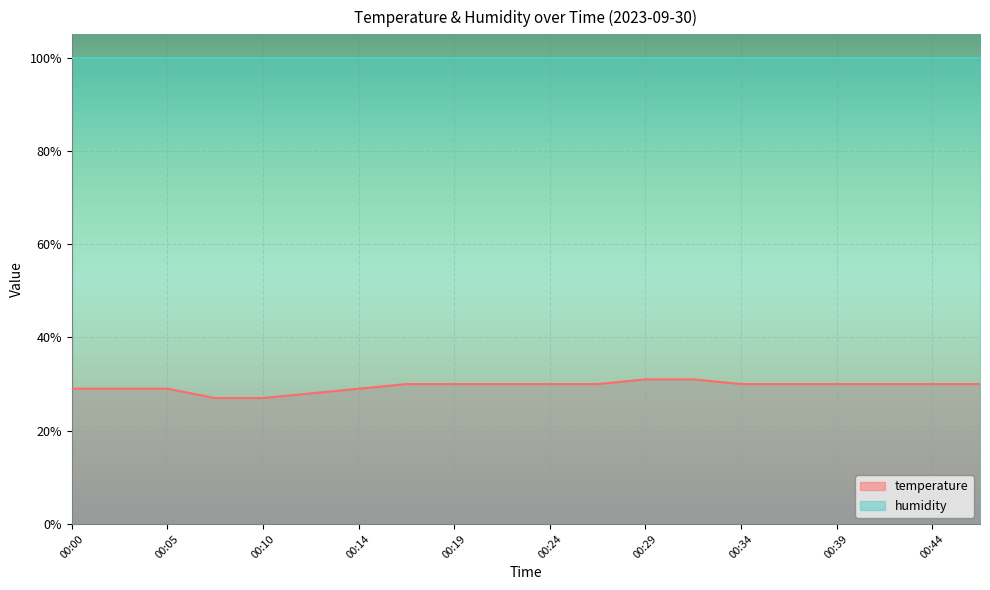

Which has a higher value, 00:14 or 00:29?

00:29